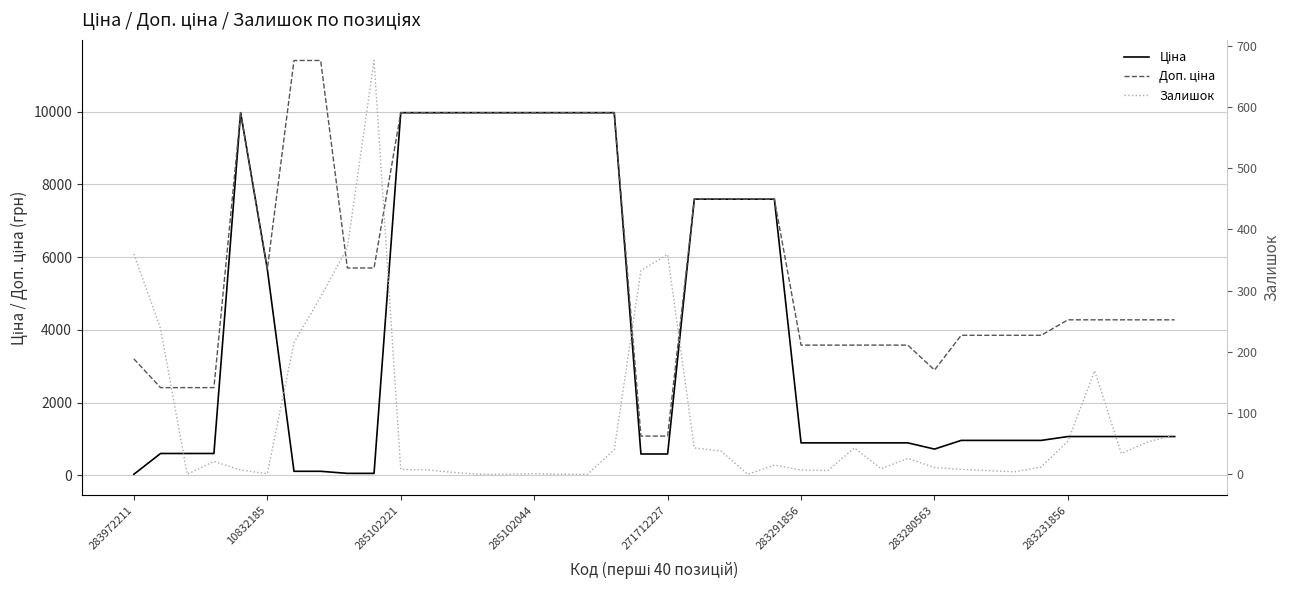

What position from the right is 33?

7